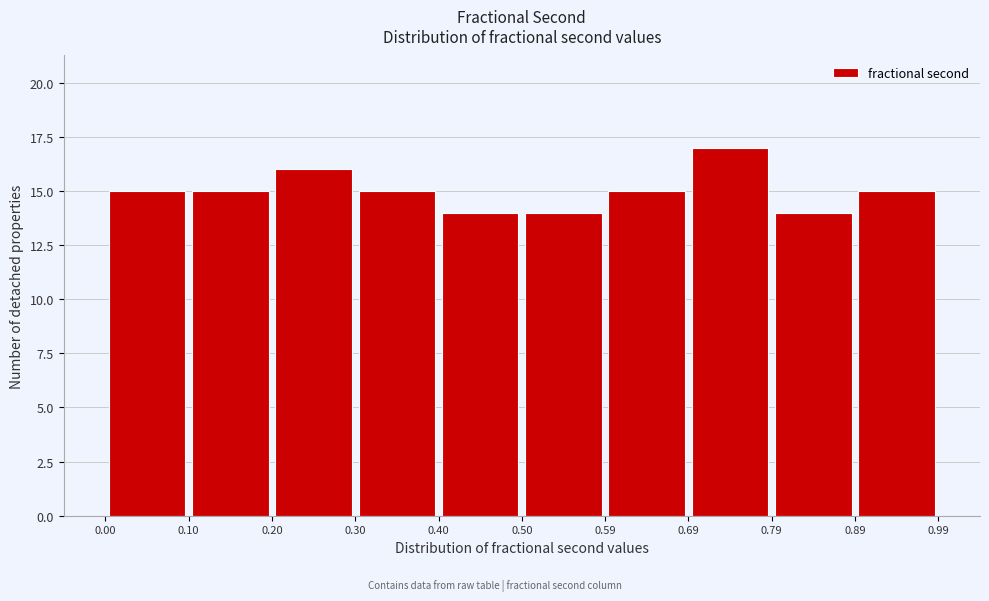

Reading left to right, list every bar in this chart as the range it spans on the x-axis followed by its height. The values are not printed on the chart, so give them approximately, as read against the axis.

0.00 to 0.10: 15
0.10 to 0.20: 15
0.20 to 0.30: 16
0.30 to 0.40: 15
0.40 to 0.50: 14
0.50 to 0.59: 14
0.59 to 0.69: 15
0.69 to 0.79: 17
0.79 to 0.89: 14
0.89 to 0.99: 15